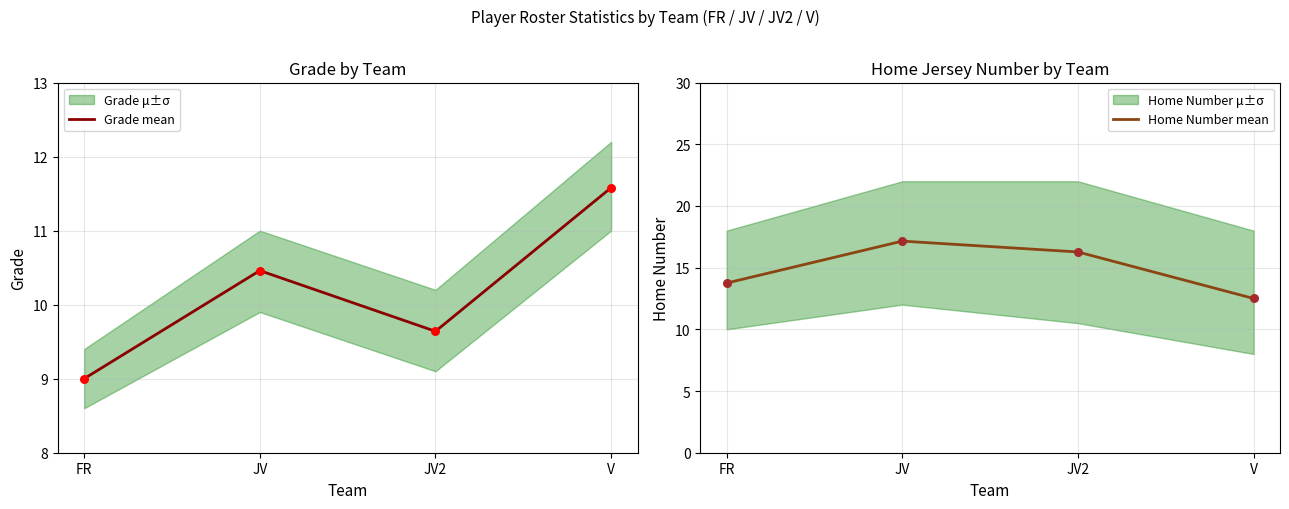

What is the highest value of the Grade mean series?

11.6